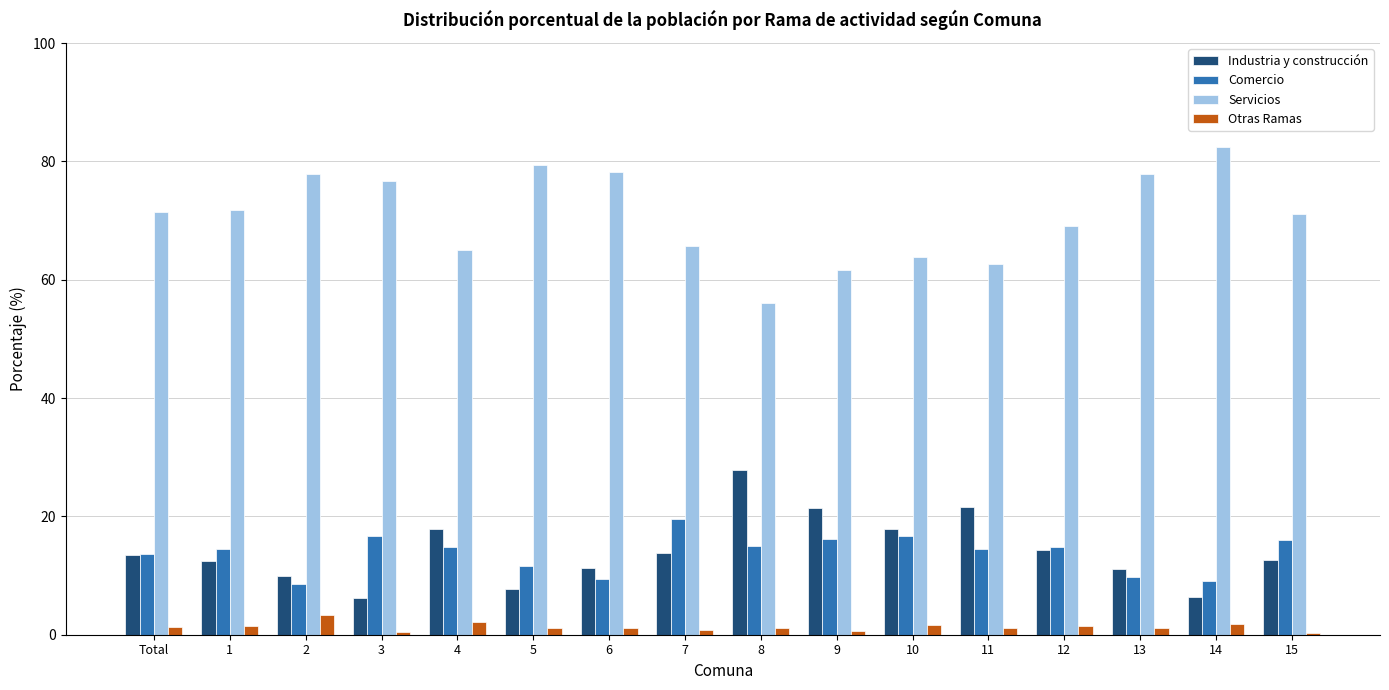

Rank the series at 9 from lowest to highest value.

Otras Ramas, Comercio, Industria y construcción, Servicios